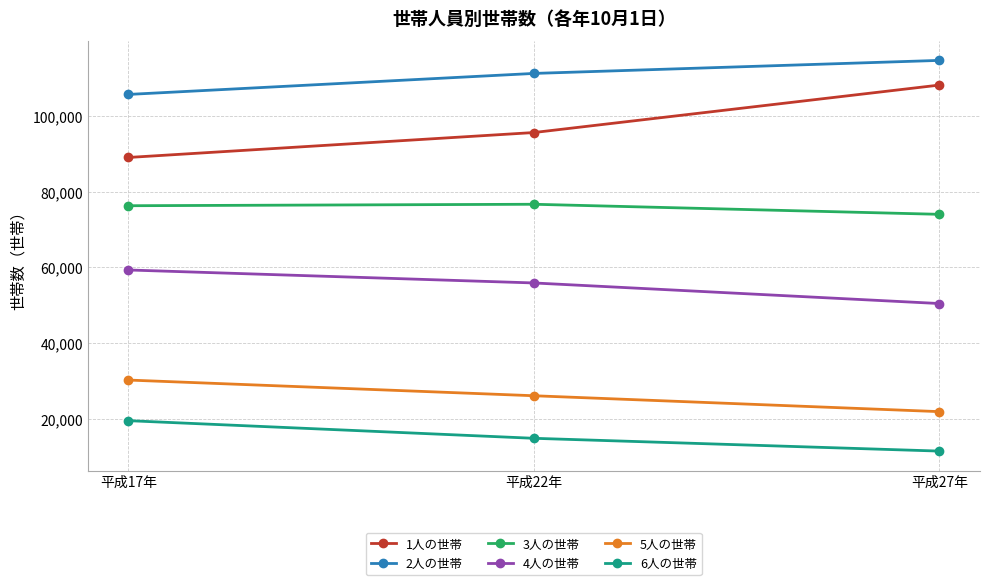

What is the greatest value displayed?

114652